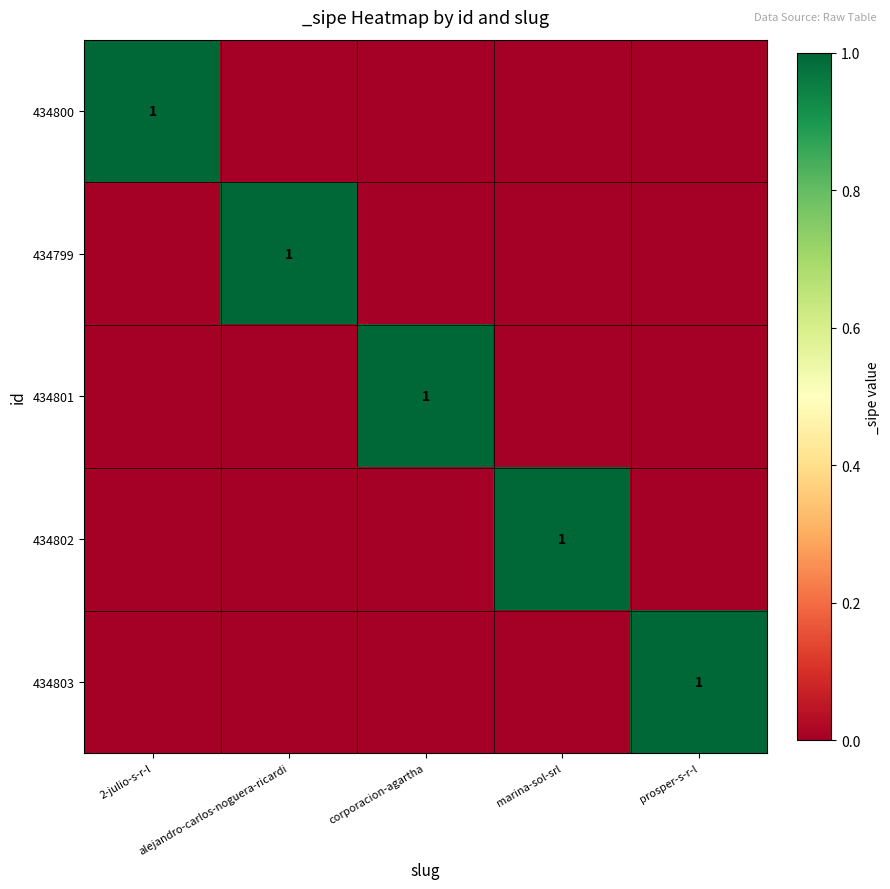

The 434800 series shows 2 at 2-julio-s-r-l. True or false?

False